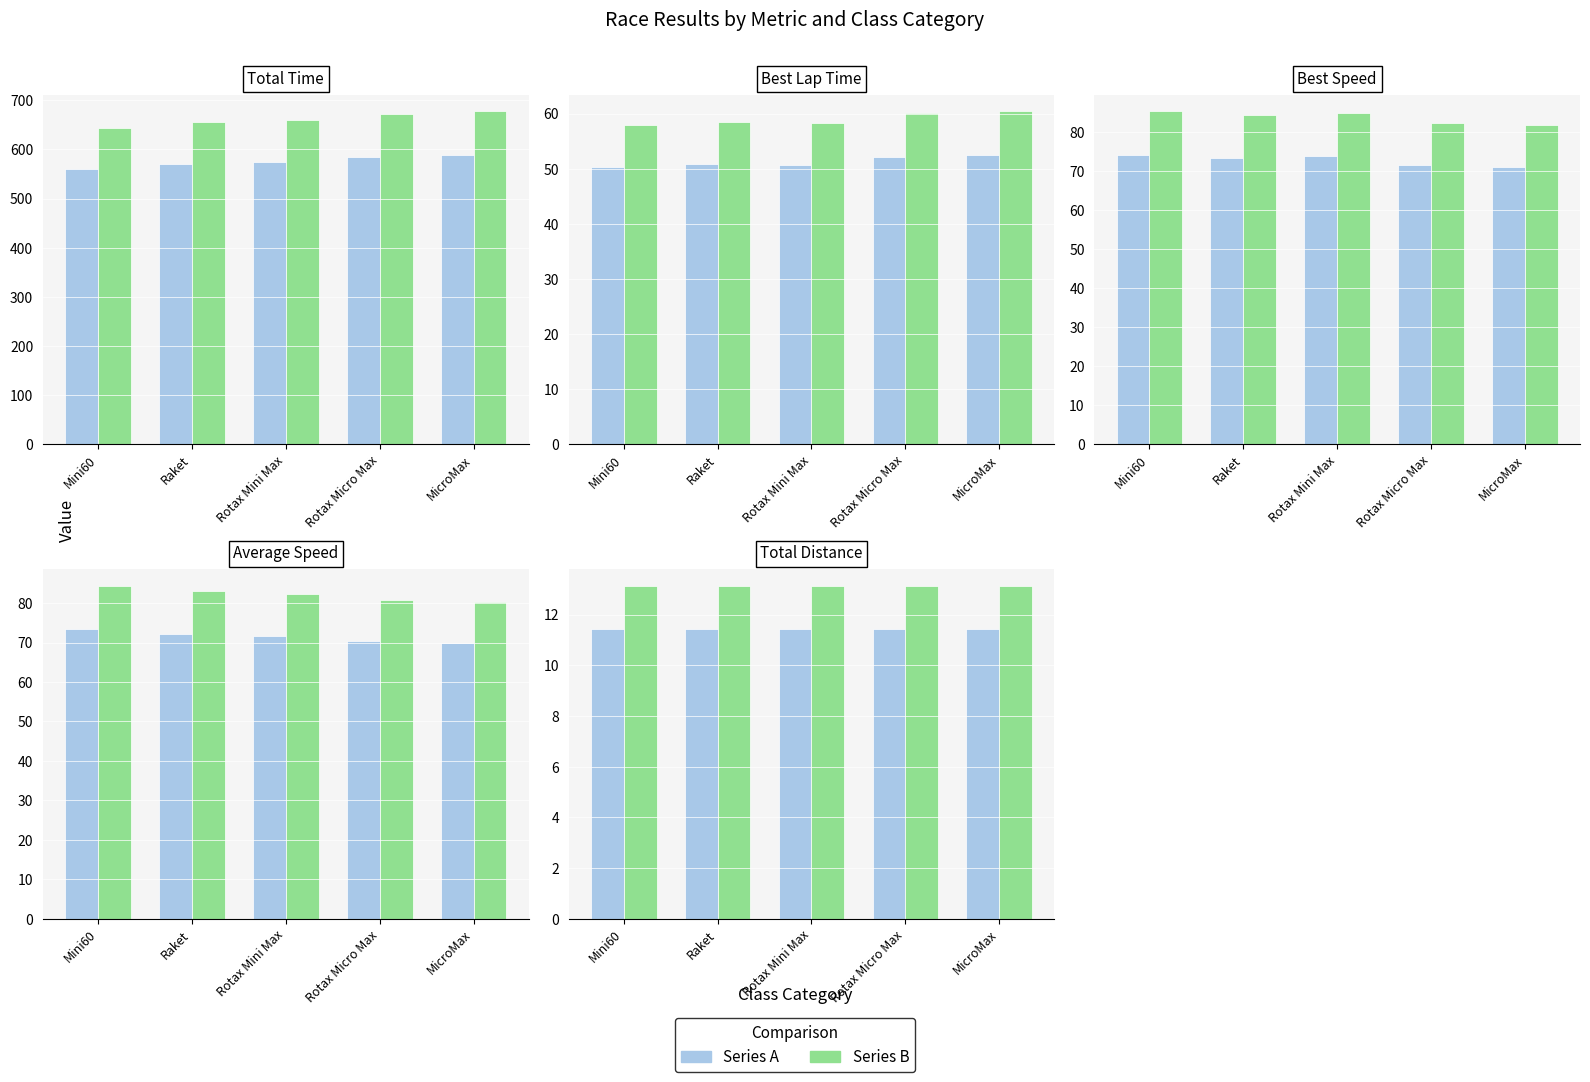

What are all the series names shown in the legend?

Series A, Series B